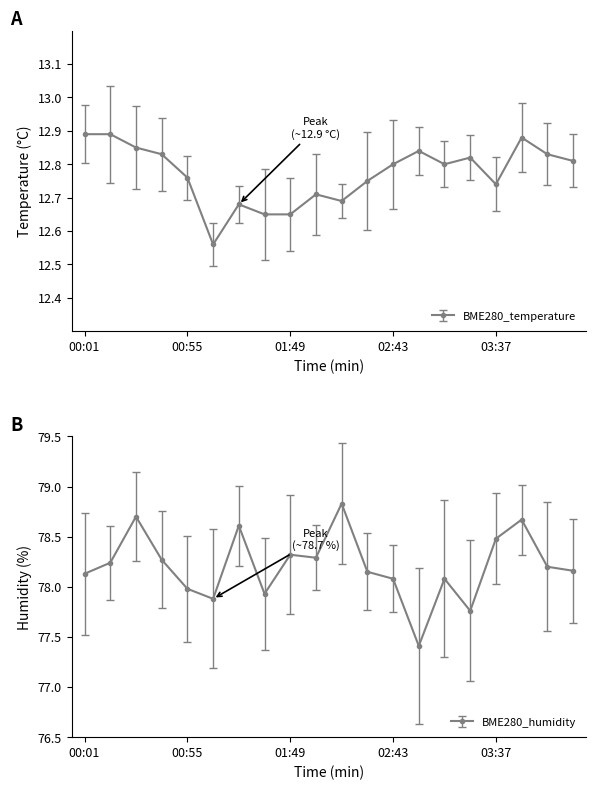

The value of BME280_humidity at 01:49 is 139.8. True or false?

False